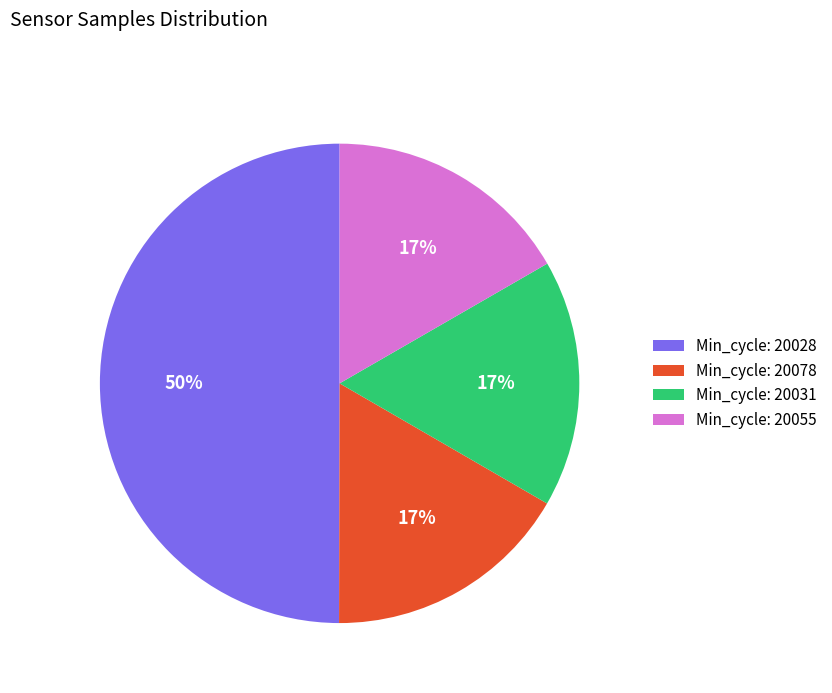

The Min_cycle: 20028 slice represents 41% of the pie. True or false?

False